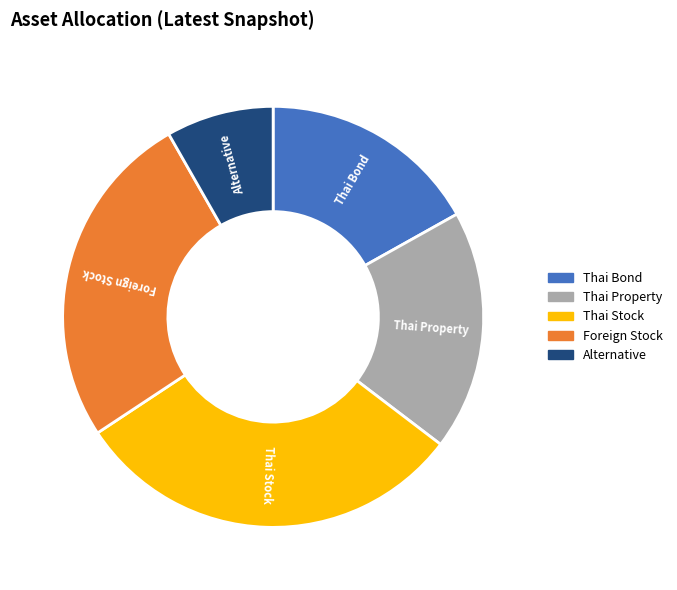

Which slice is the largest?

Thai Stock